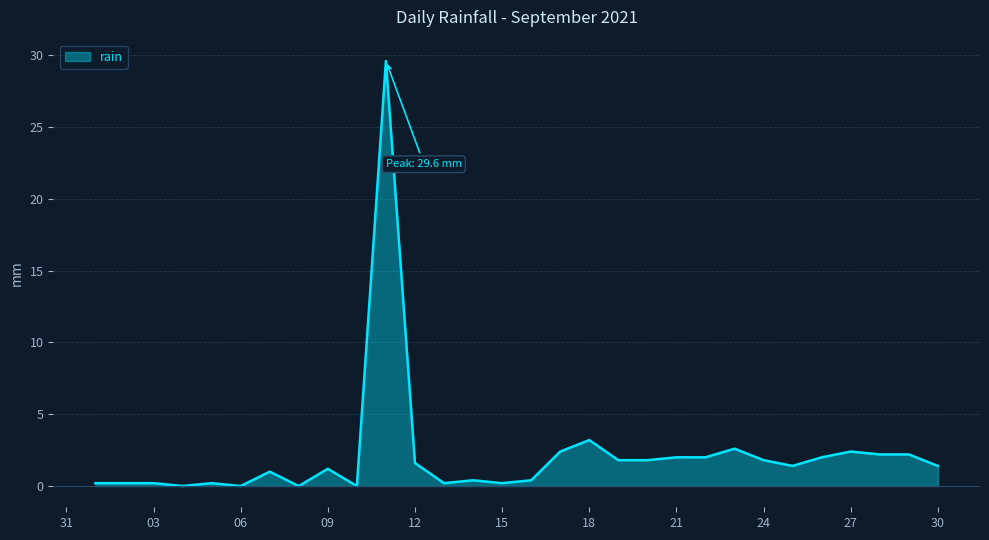

What is the maximum value shown in the chart?

29.6